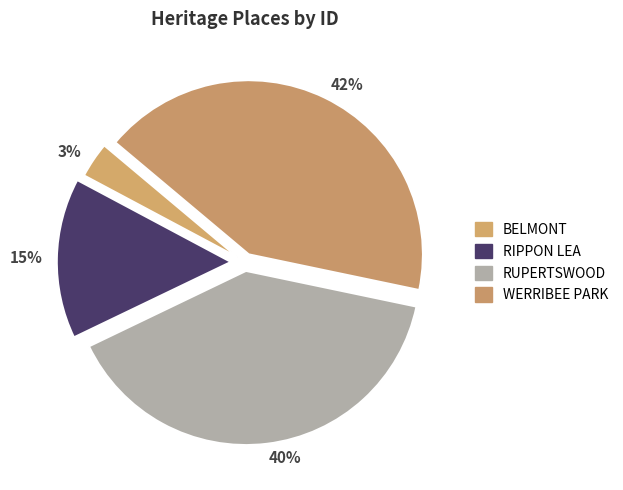

True or false: BELMONT accounts for 3% of the total.

True